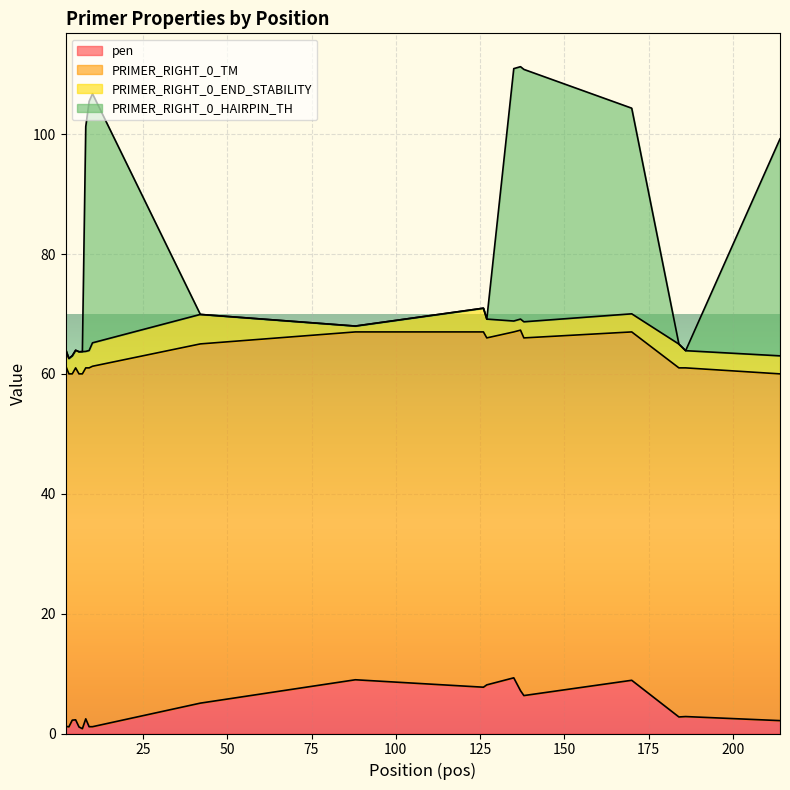

What is the difference between the maximum and minimum values in the pen series?

8.5